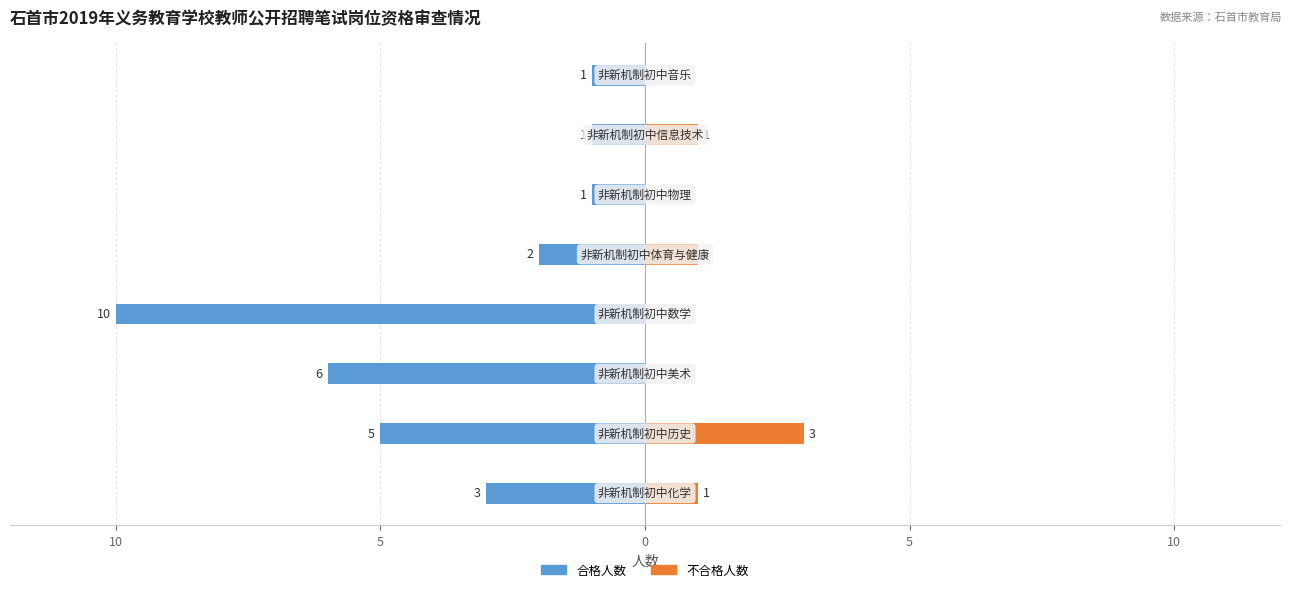

Are the bars grouped side by side (vs. stacked)?

Yes